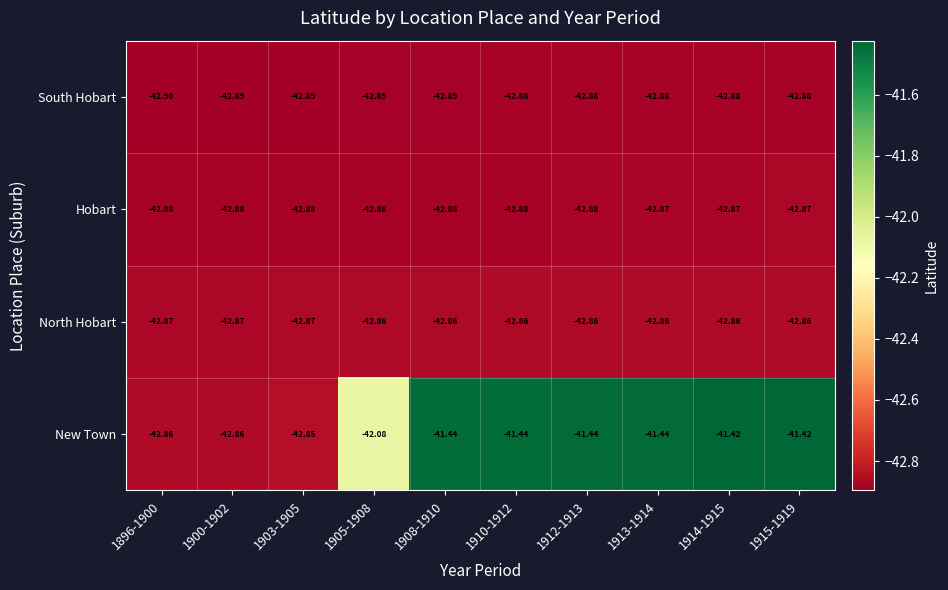

Rank the series by their maximum value, from lowest to highest.

South Hobart, Hobart, North Hobart, New Town